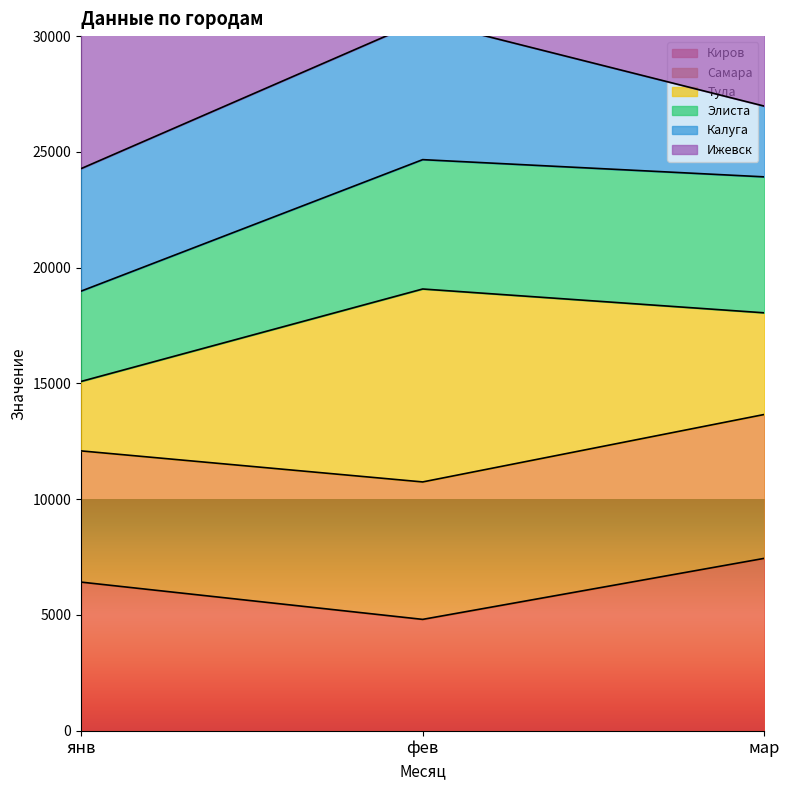

What is the label of the 3rd point from the left?

мар